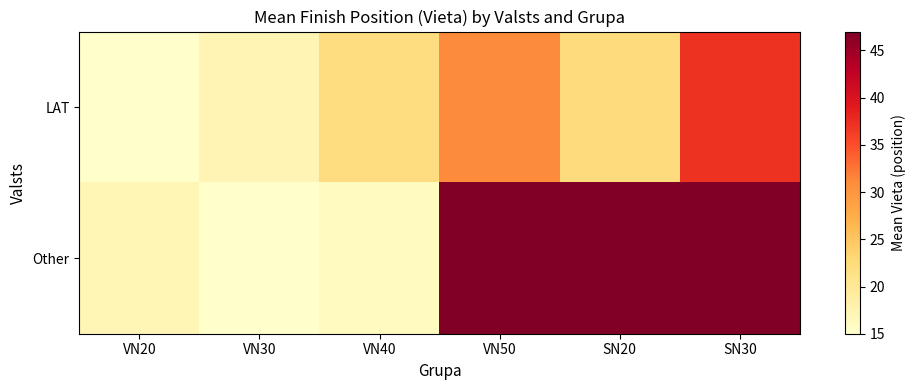

At which category is the sum across all series the highest?

SN30